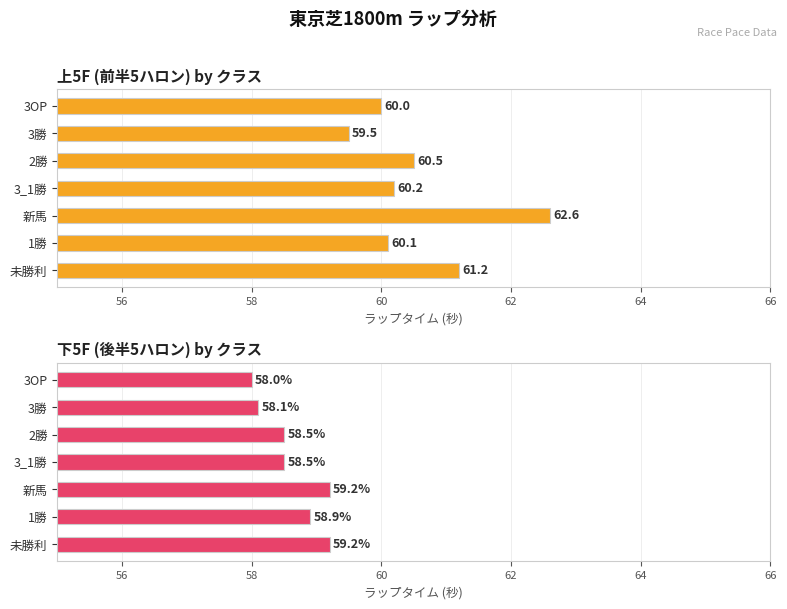

What is the value of the 下5F bar at the 4th from the left?

58.5